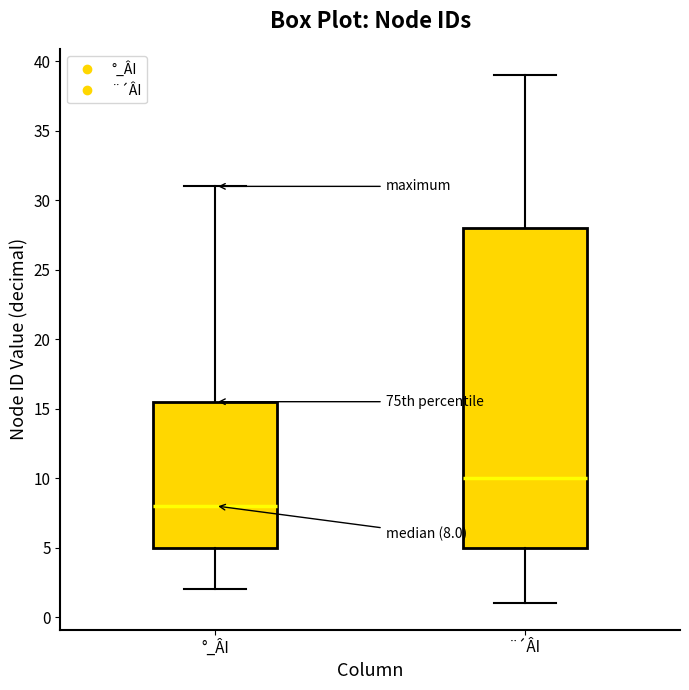

Which box's median line is the lowest?

°_ÂI